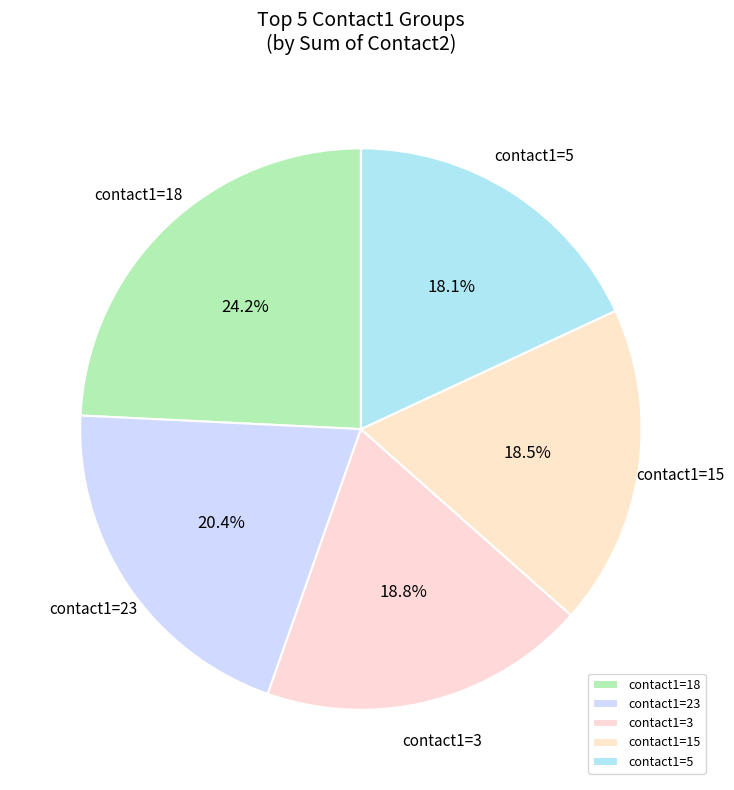

What is the ratio of the value at contact1=23 to the value at contact1=5?

1.1